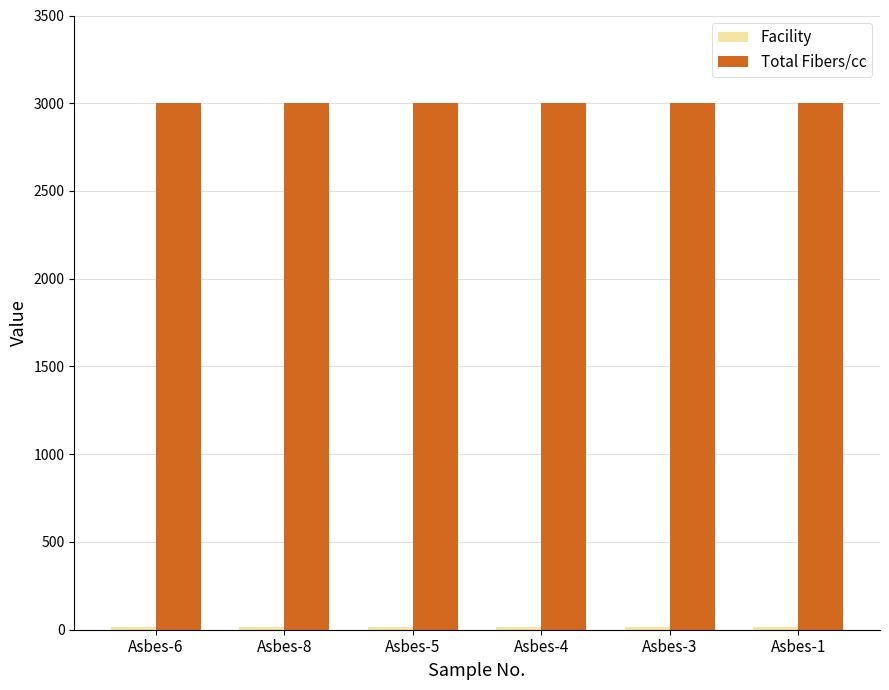

The value of Total Fibers/cc at Asbes-5 is 922. True or false?

False